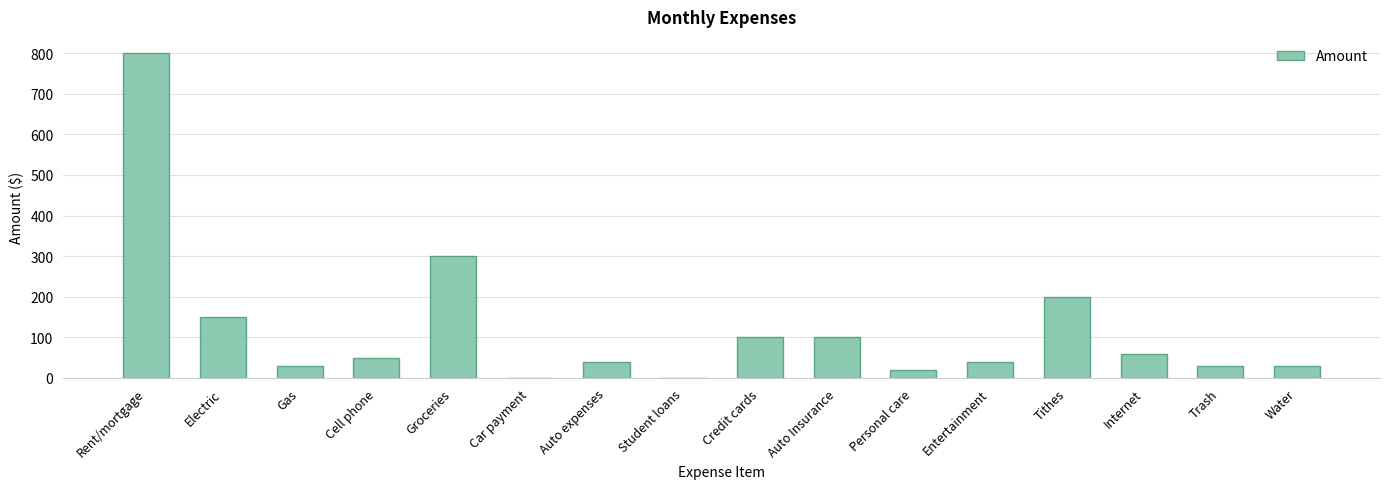

Which label corresponds to the largest value in the chart?

Rent/mortgage